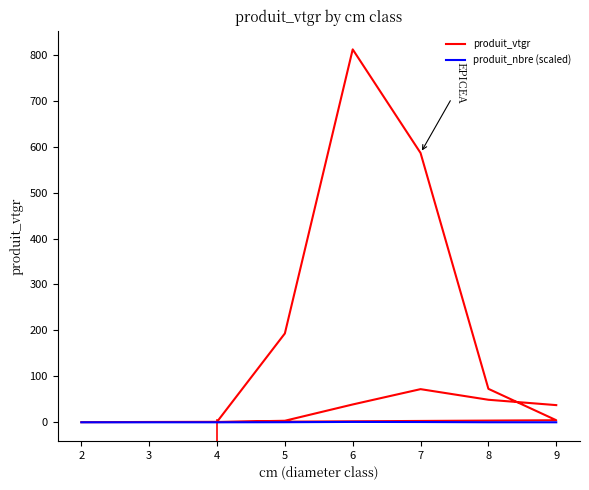

The value at 5 is 294.5. True or false?

False